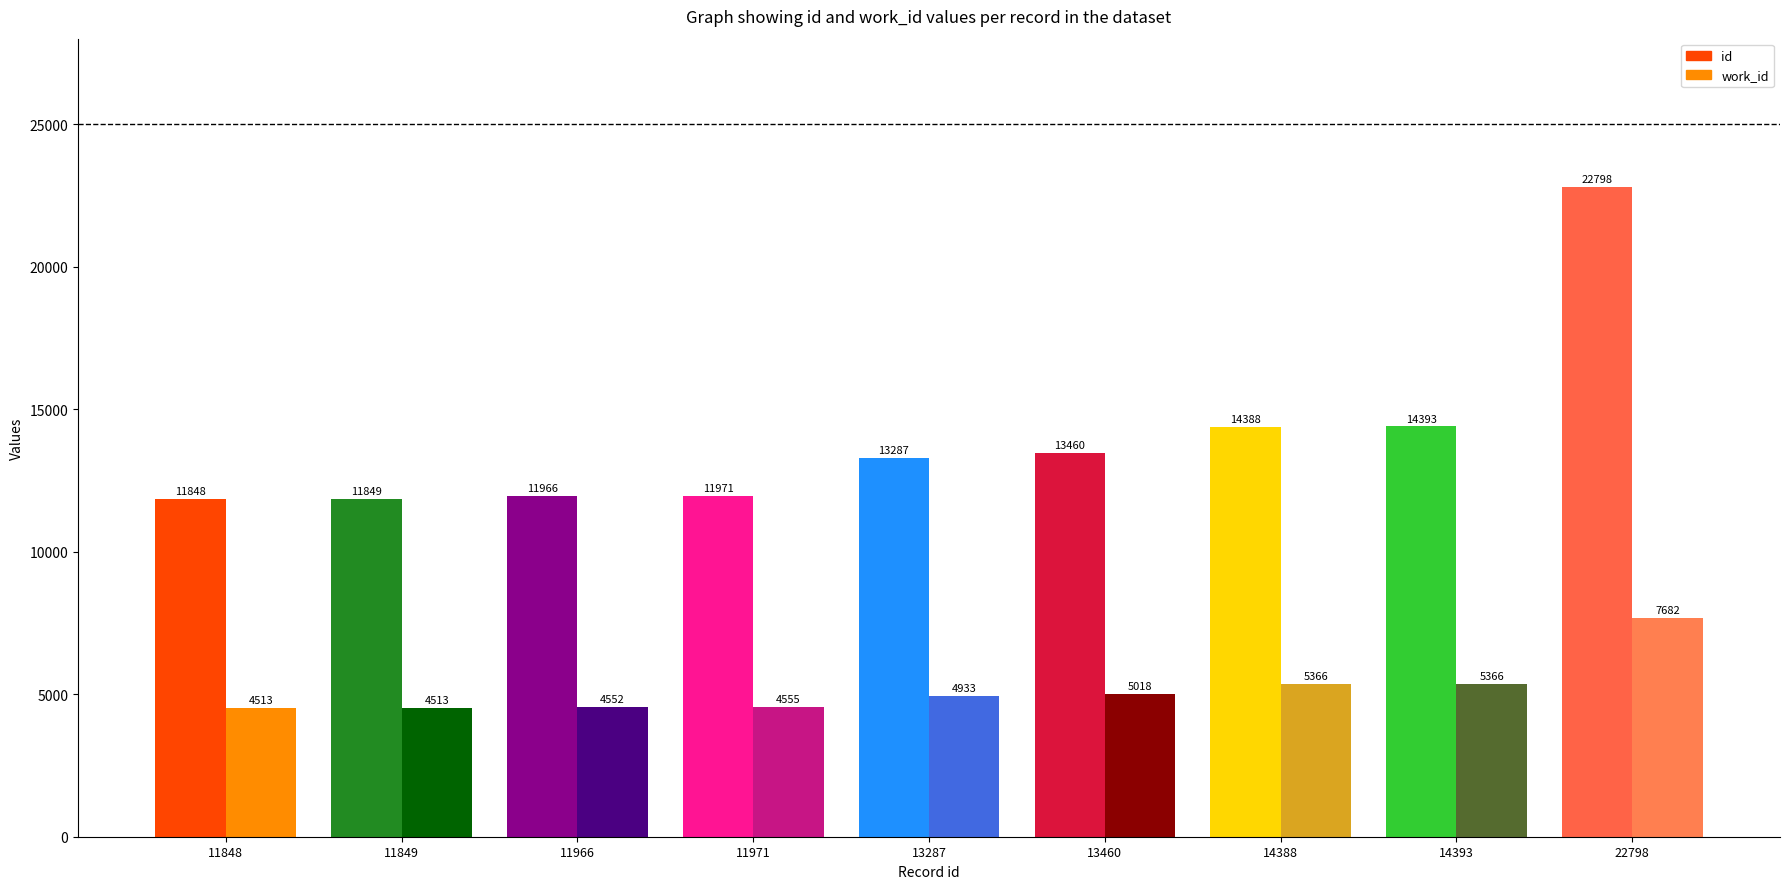

List the series in order of their peak value, lowest first.

work_id, id